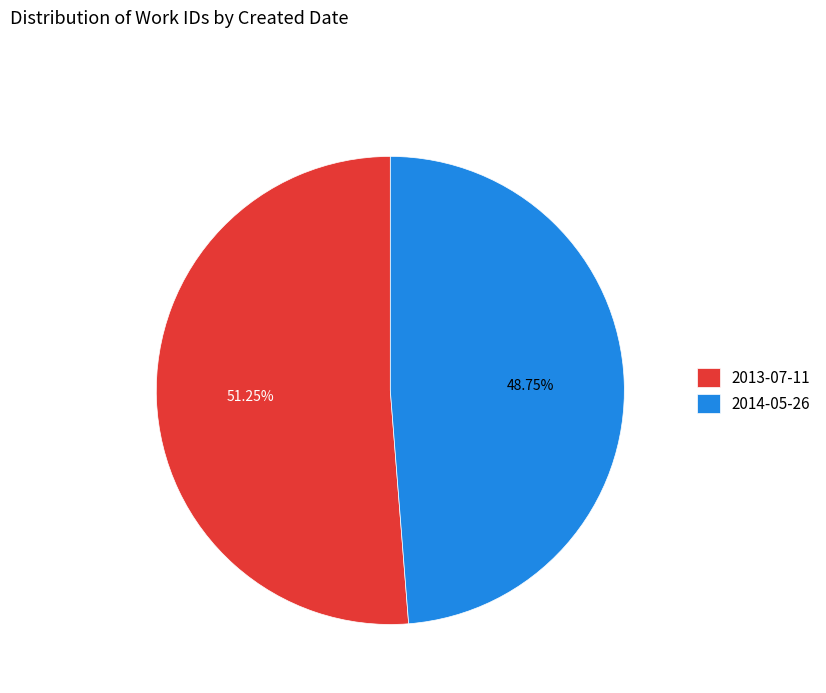

To the nearest percent, what percentage of the pie is 2014-05-26?

49%